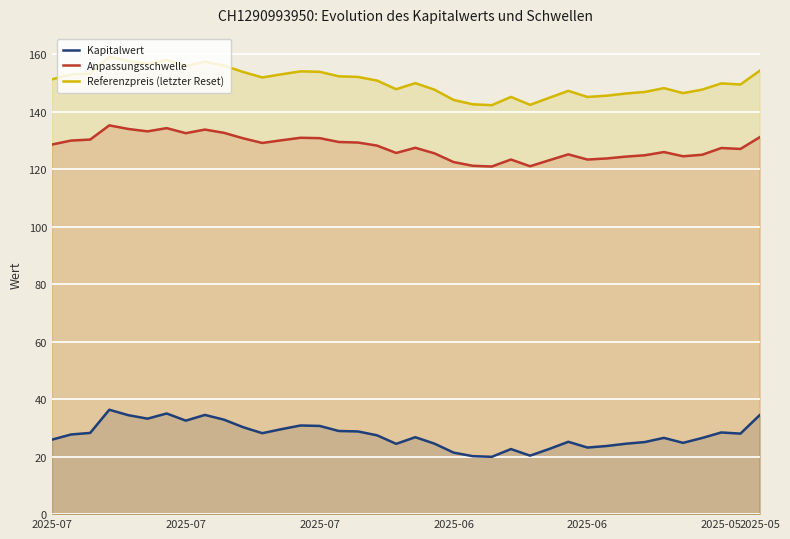

At which label does Referenzpreis (letzter Reset) first exceed 150?

2025-07